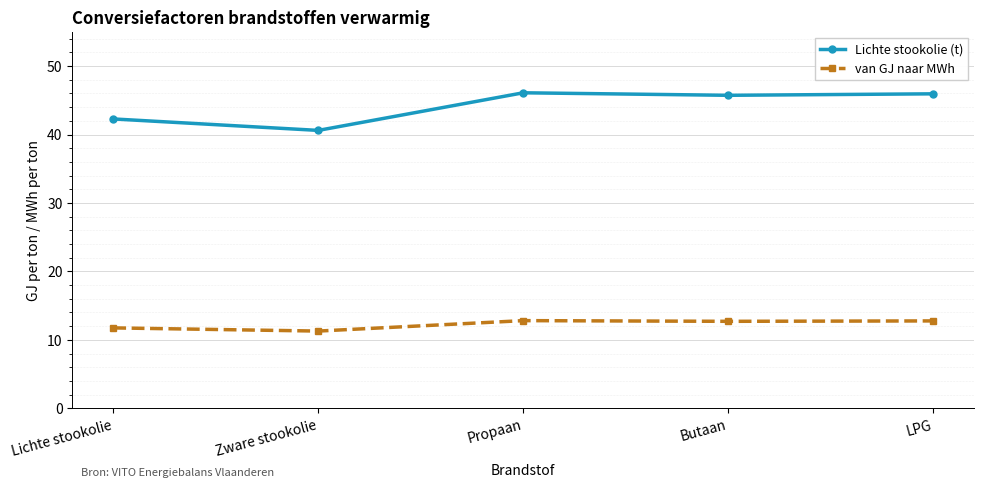

Is it true that Lichte stookolie (t) equals 42.3 at Lichte stookolie?

True